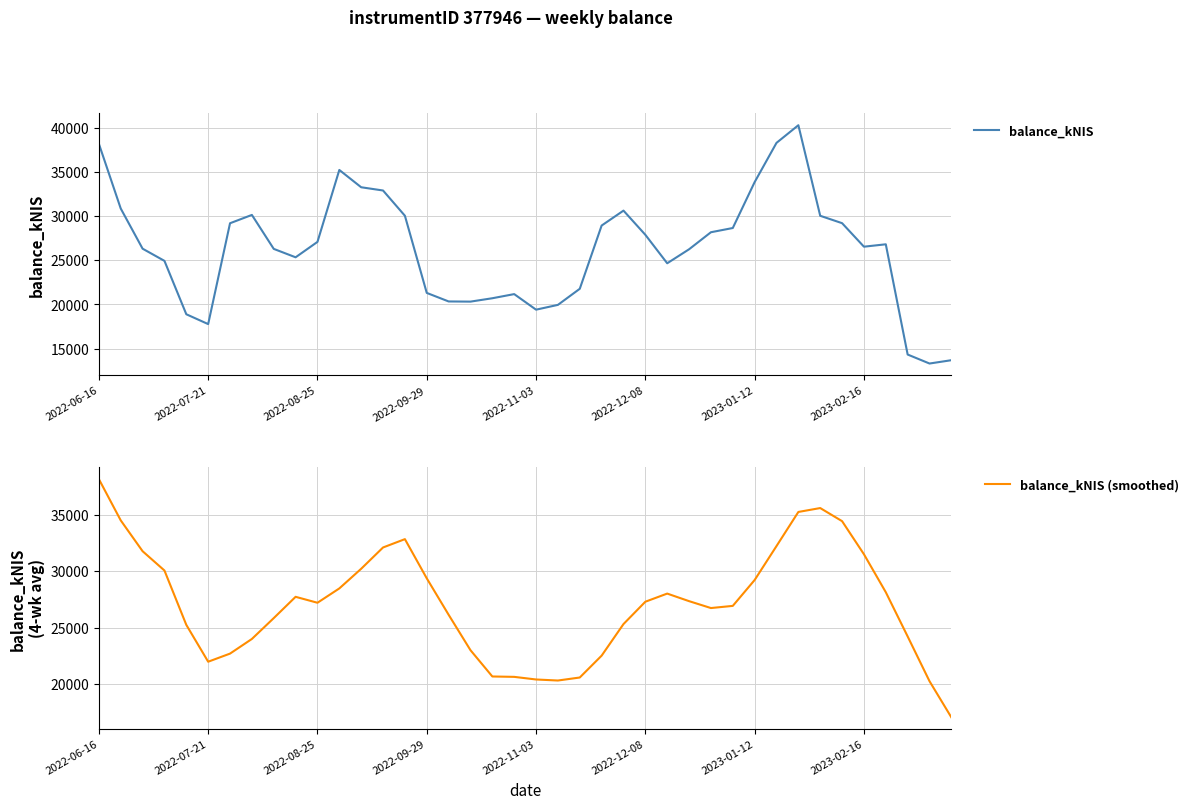

At which label does balance_kNIS (smoothed) reach its peak?

2022-06-16